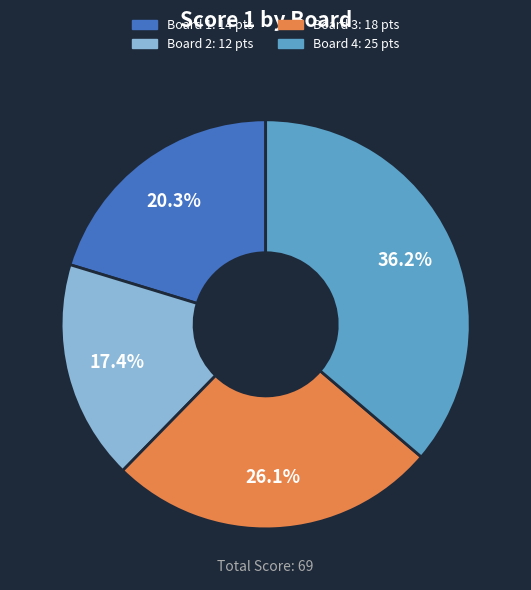

Does any single category account for the majority?

No